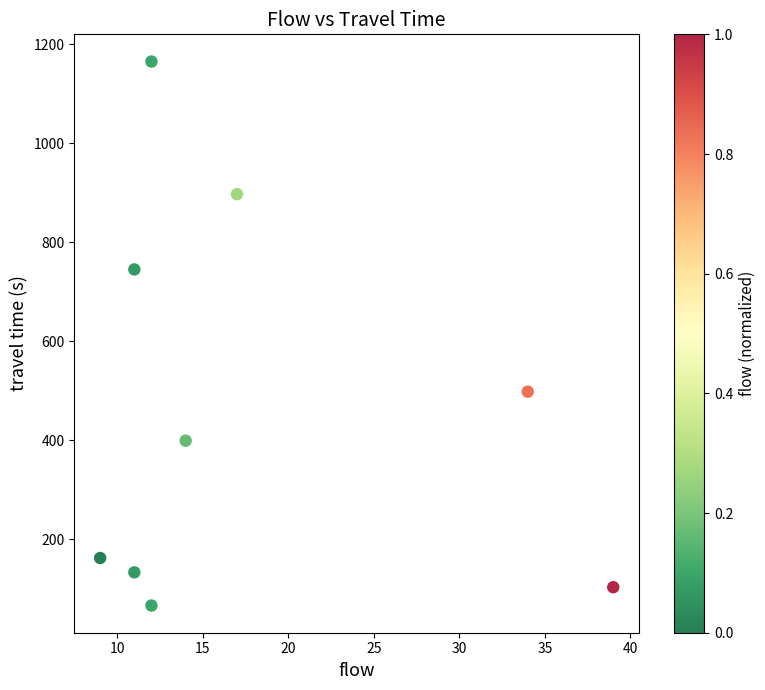

What is the range of X values (max minus min)?

30